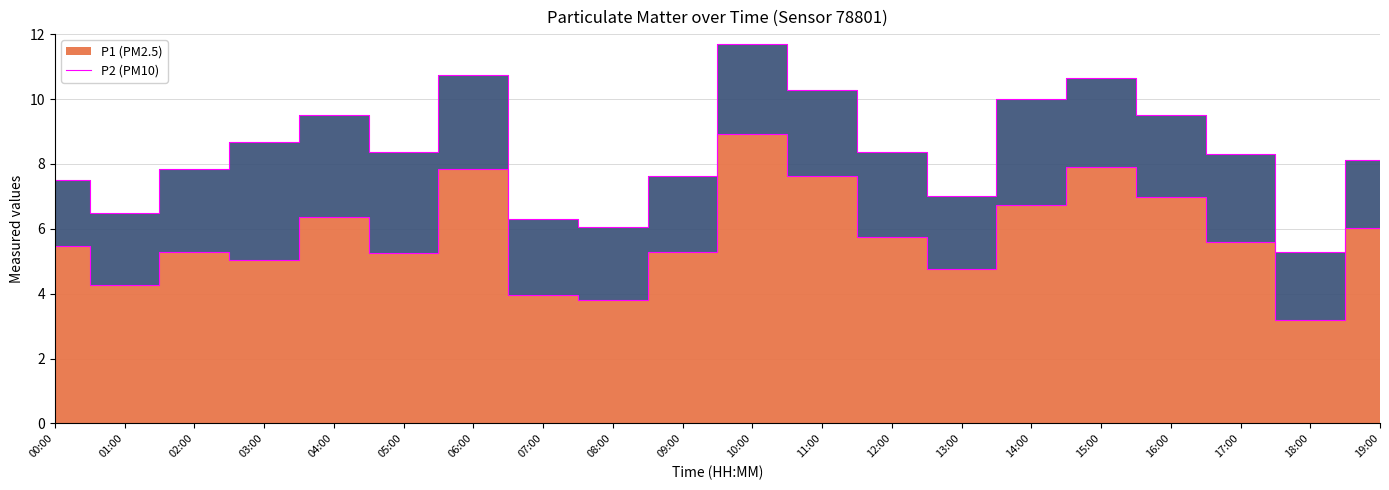

Count the number of values greater than 5.

15